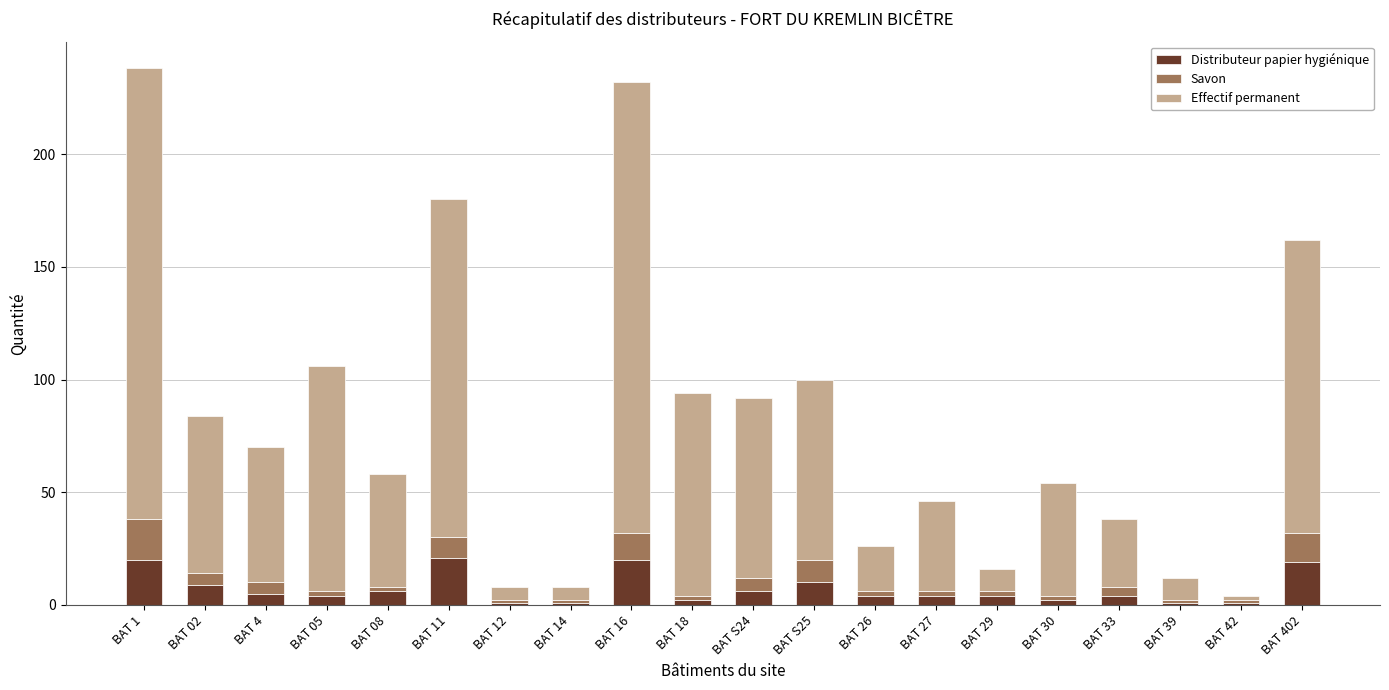

The value of Distributeur papier hygiénique at BAT 16 is 29. True or false?

False